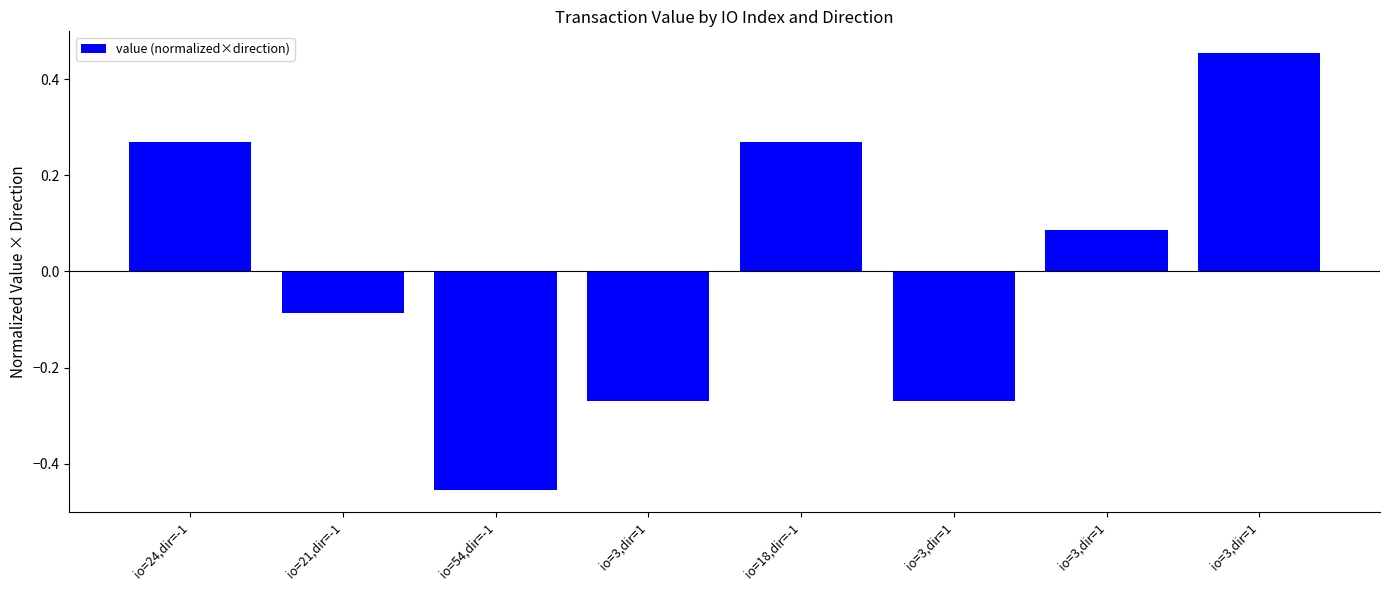

How many bars are there in total?

8